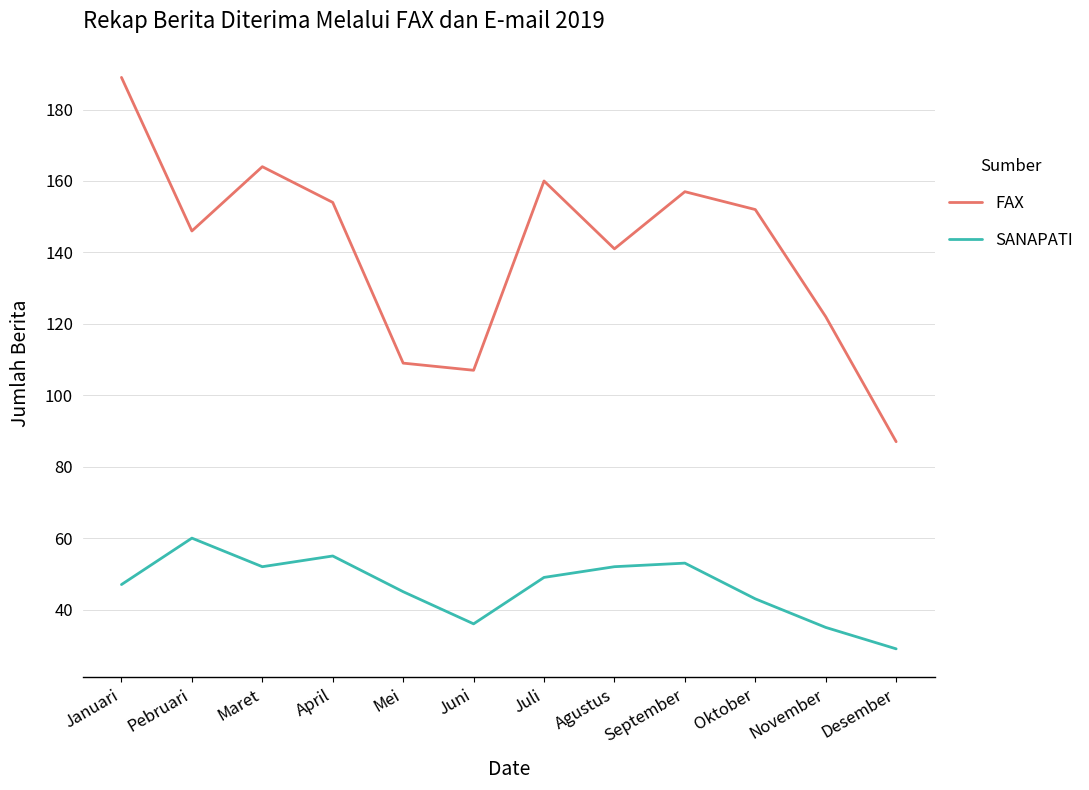

The value of SANAPATI at Januari is 61. True or false?

False